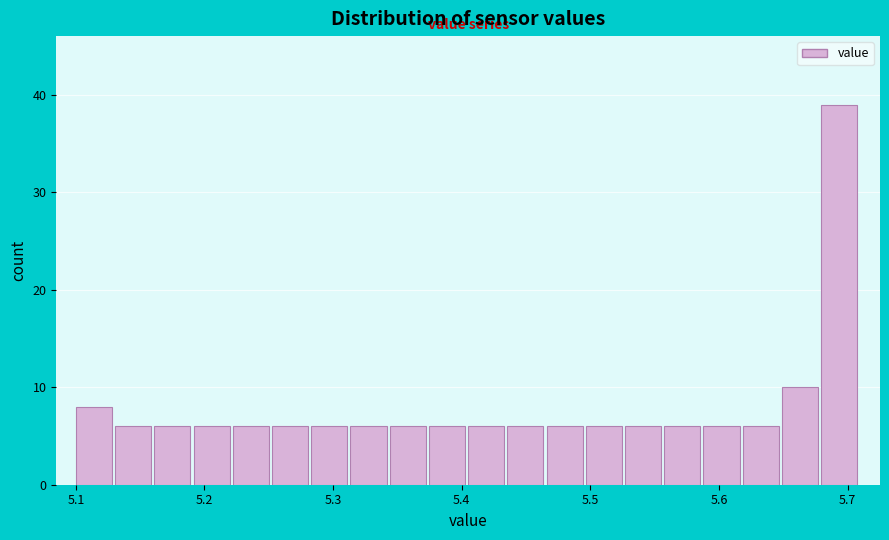

Read against the x-axis, roughly where is the centre of the tallest bar?

5.69